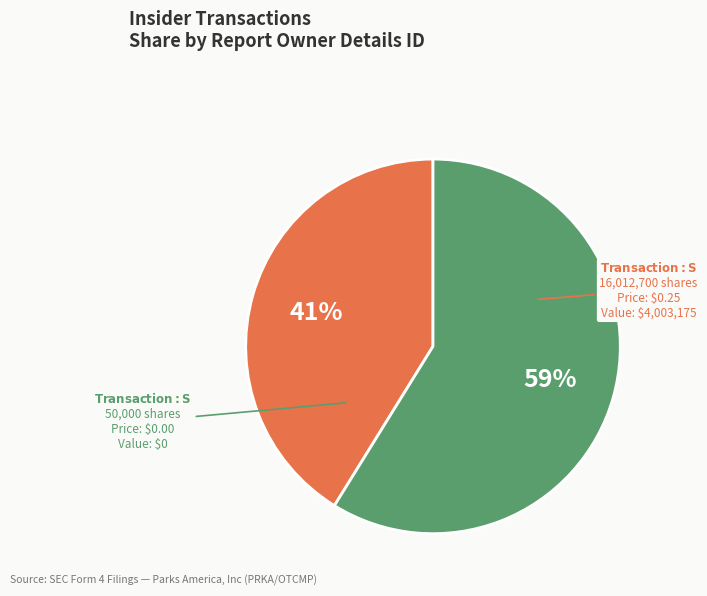

To the nearest percent, what is the average slice percentage?

50%